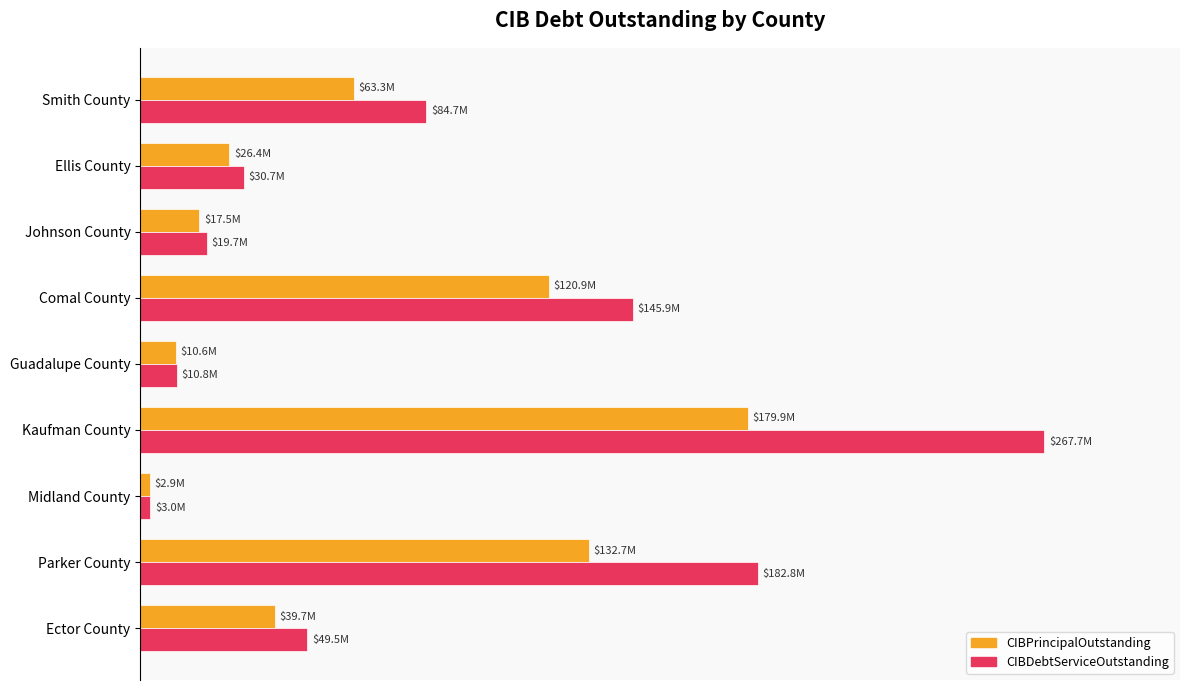

What are all the series names shown in the legend?

CIBPrincipalOutstanding, CIBDebtServiceOutstanding